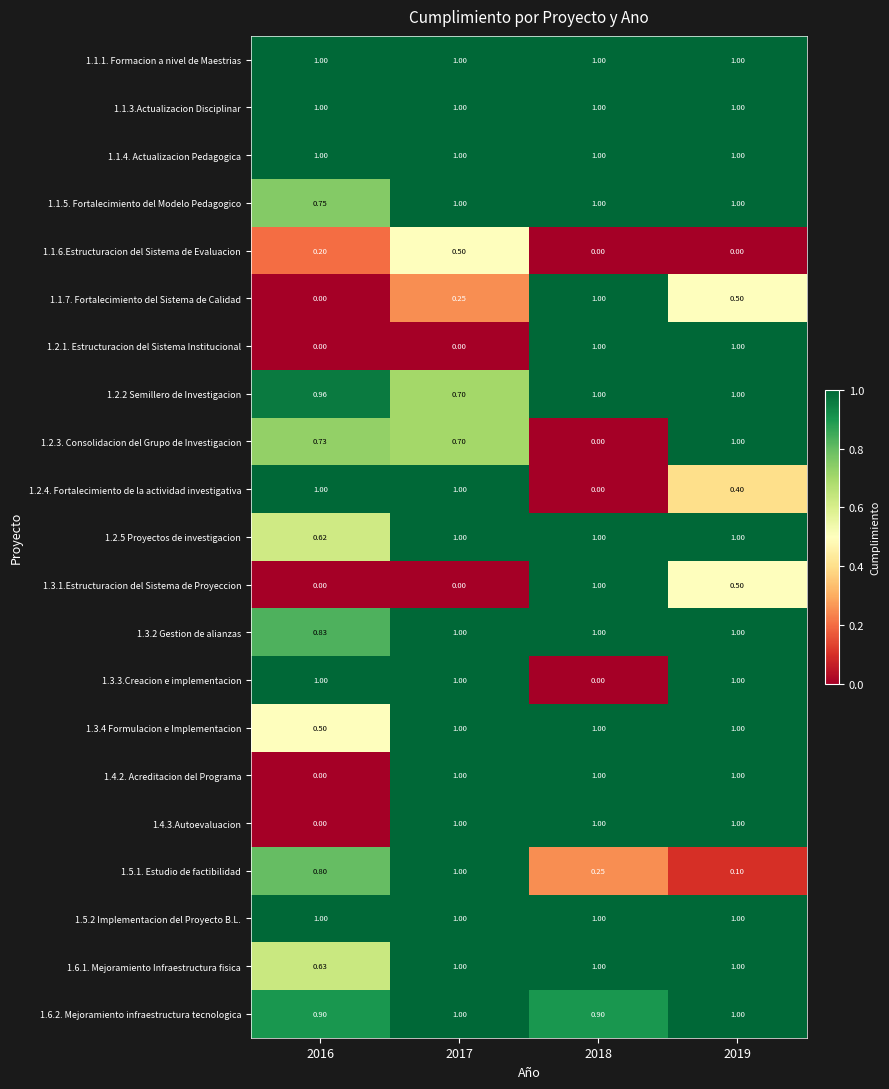

Is the value of 1.3.3.Creacion e implementacion at 2016 greater than the value of 1.3.2 Gestion de alianzas at 2016?

Yes